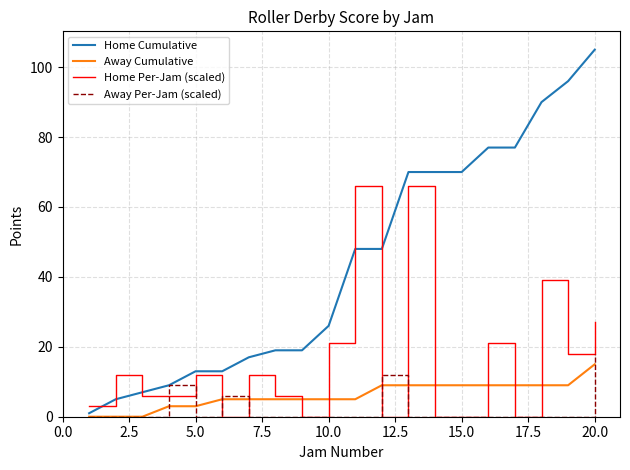

What is the maximum value for Home Per-Jam (scaled)?

66